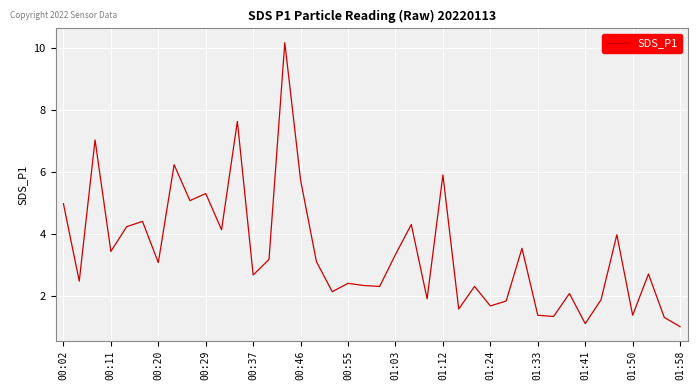

What is the difference between the maximum and minimum values?

9.2